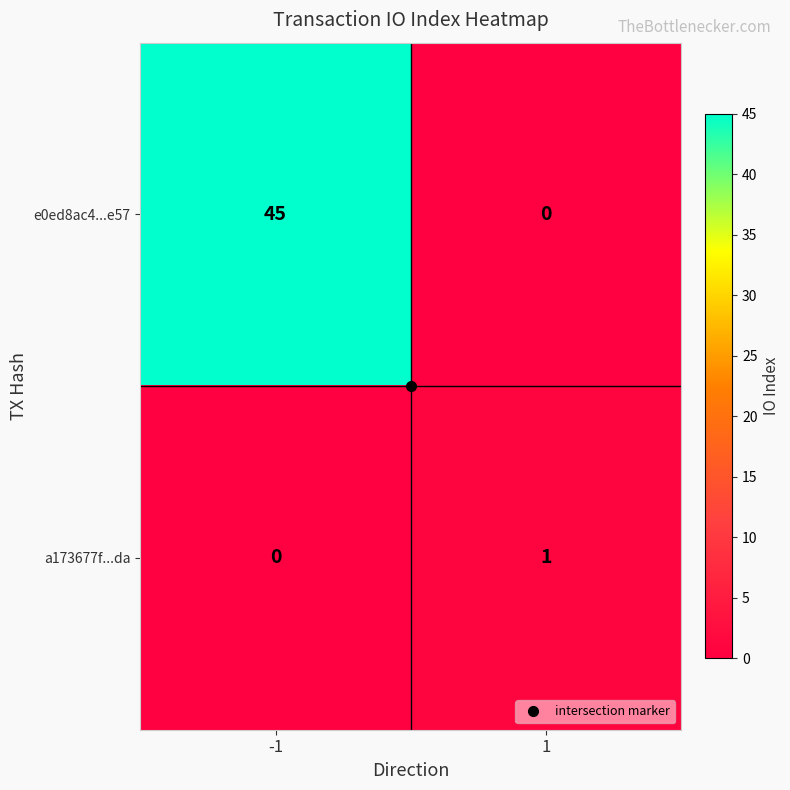

Is it true that e0ed8ac4...e57 equals 45 at -1?

True